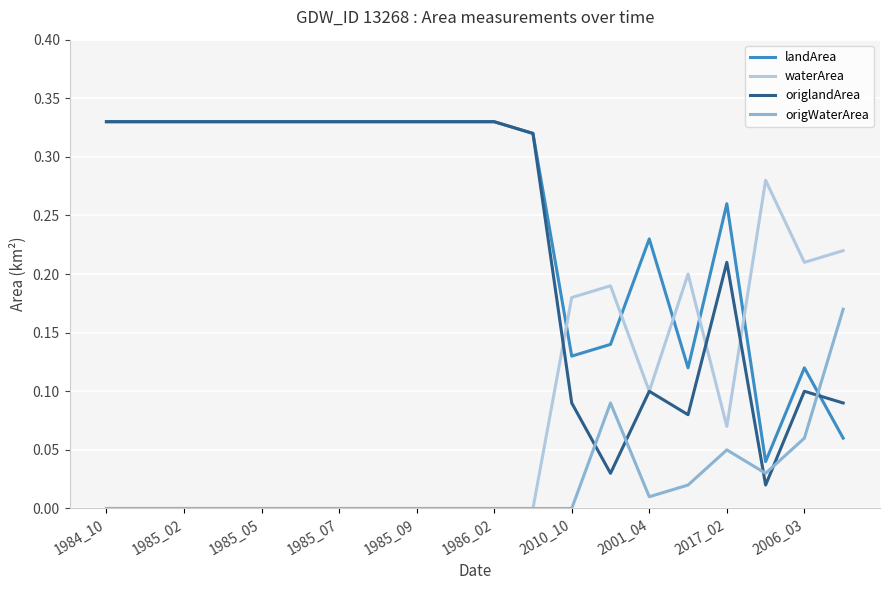

Which series has the widest spread of values?

origlandArea